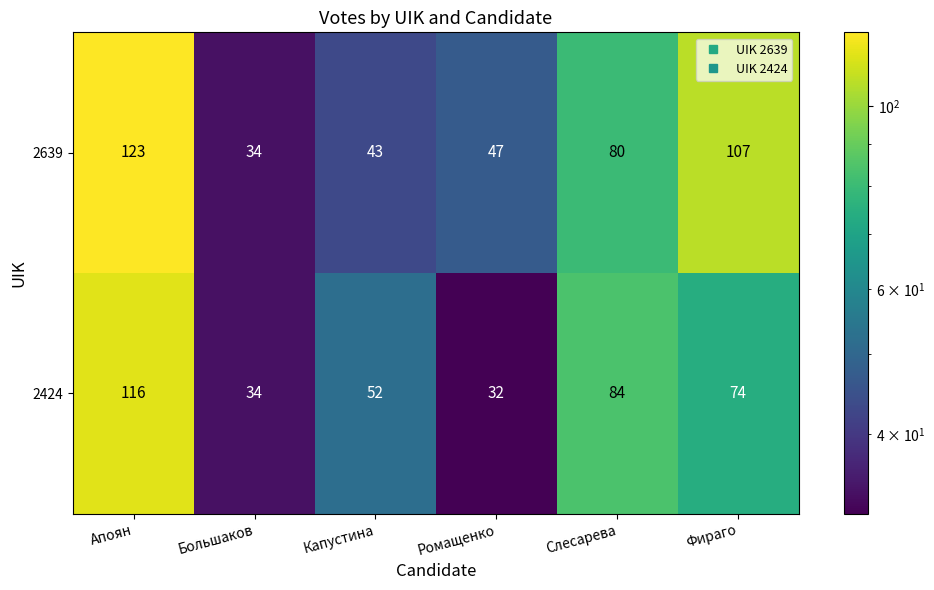

Which category has the highest value across all series?

Апоян